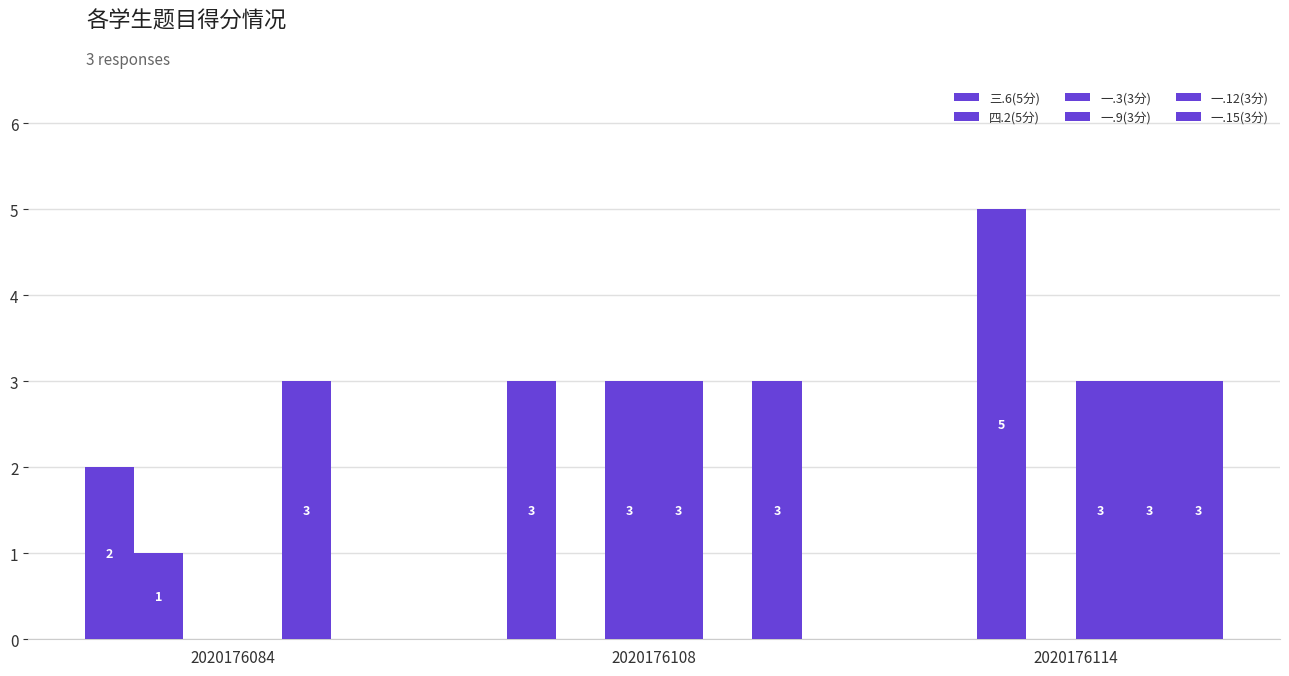

How many categories are shown in the chart?

3